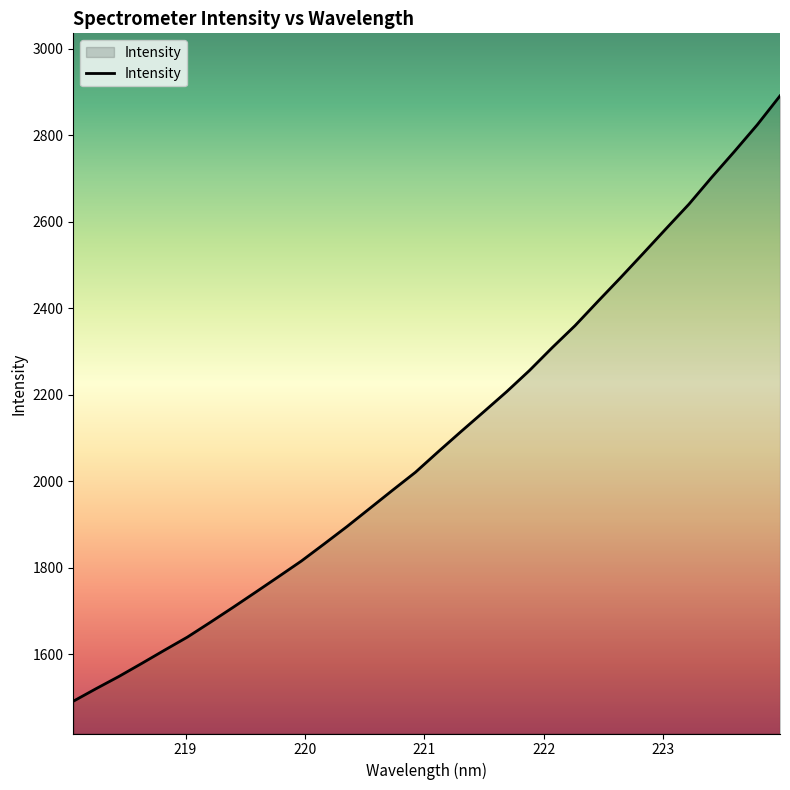

What is the maximum value shown in the chart?

2891.3